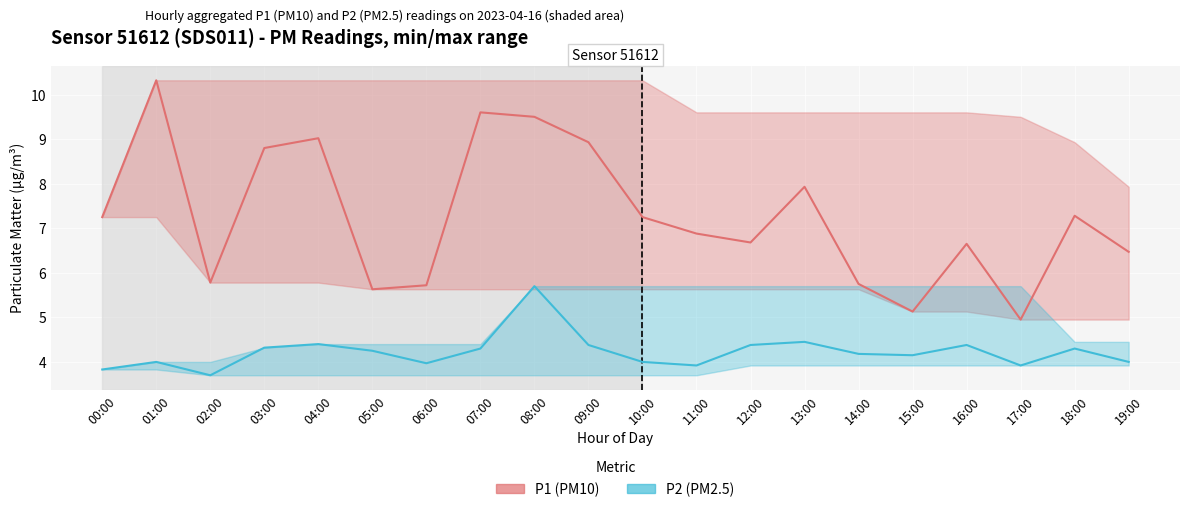

What is the approximate value of P2 (PM2.5) at 02:00?

3.7